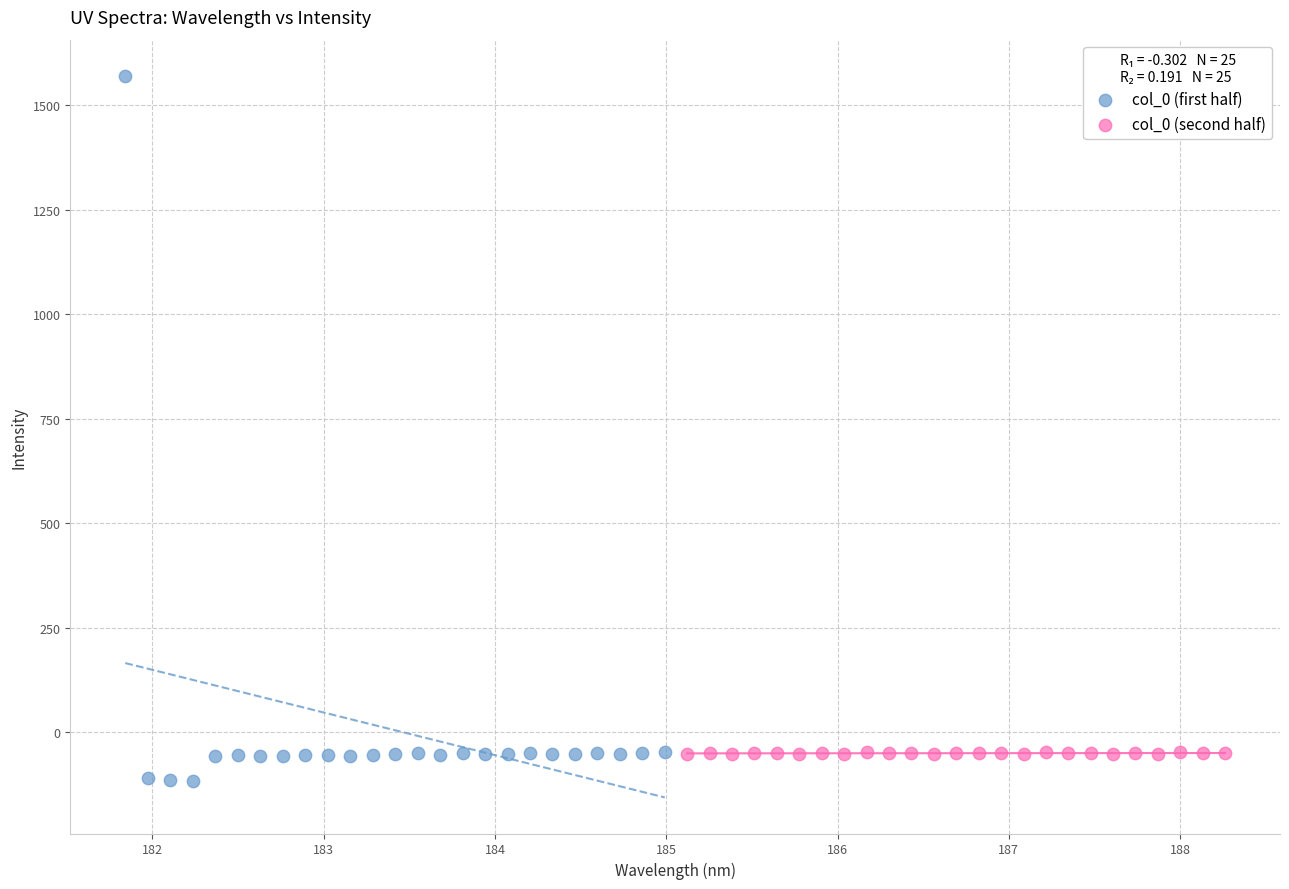

Which series has the widest spread of Y values?

col_0 (first half)